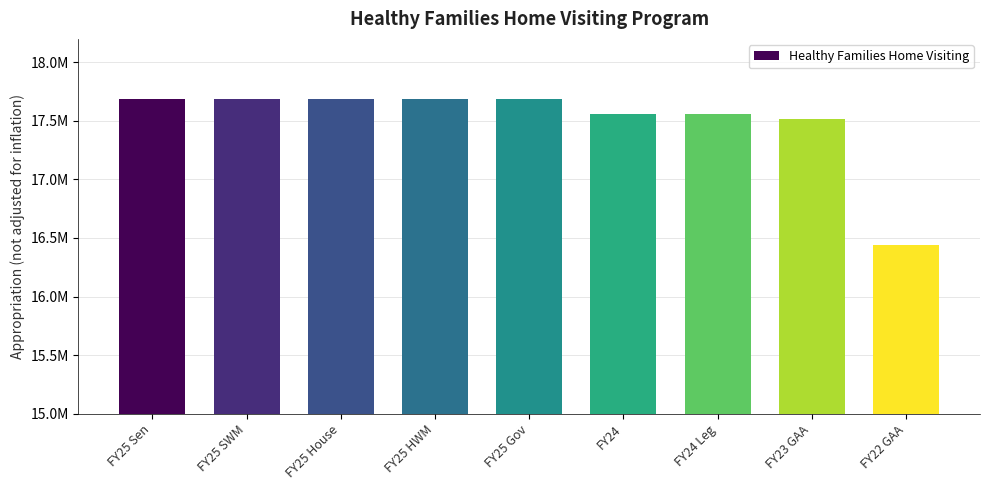

What is the value of the 1st bar from the left?

17684101